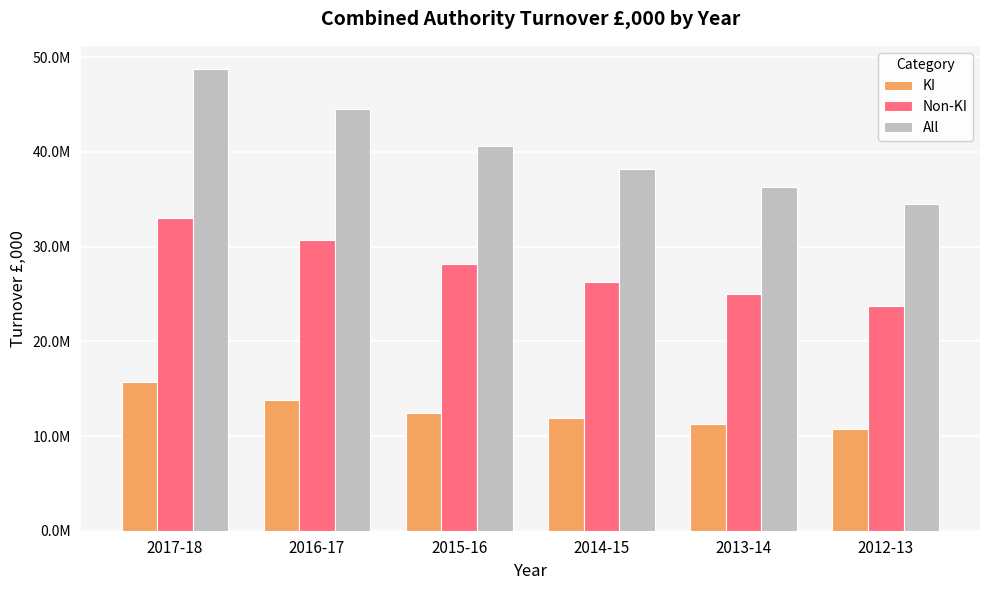

What is the average value of the KI series?

12652769.6